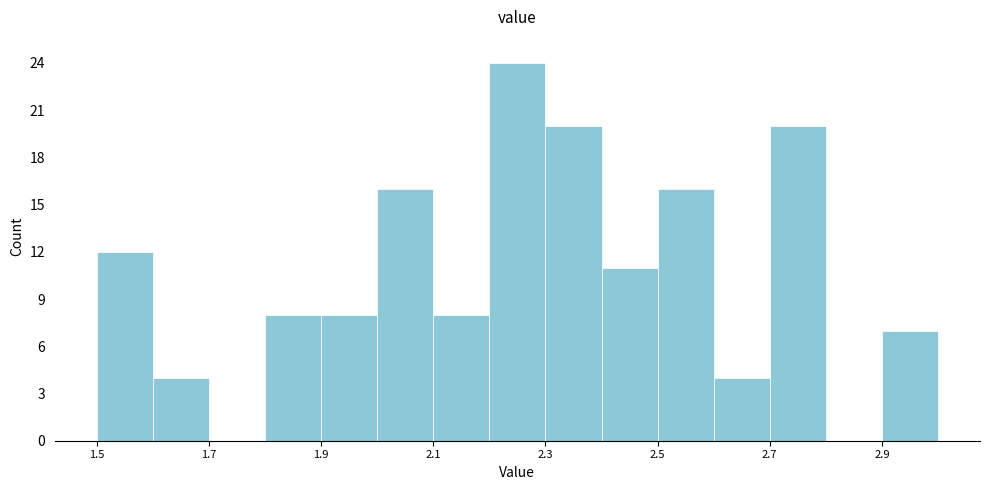

Reading left to right, transcribe this chart: for each bar, give the range it covers on the x-axis and its height. The values are not printed on the chart, so give them approximately, as read against the axis.

1.5 to 1.6: 12
1.6 to 1.7: 4
1.7 to 1.8: 0
1.8 to 1.9: 8
1.9 to 2.0: 8
2.0 to 2.1: 16
2.1 to 2.2: 8
2.2 to 2.3: 24
2.3 to 2.4: 20
2.4 to 2.5: 11
2.5 to 2.6: 16
2.6 to 2.7: 4
2.7 to 2.8: 20
2.8 to 2.9: 0
2.9 to 3.0: 7